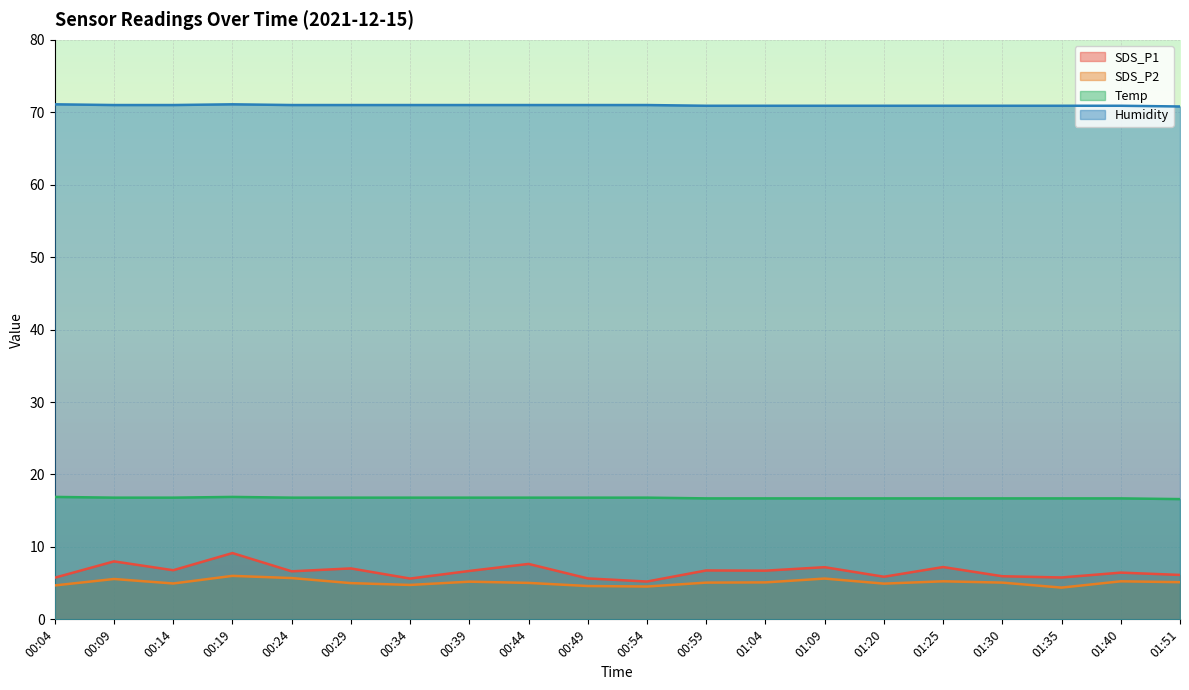

Which series has the largest range (max minus min)?

SDS_P1